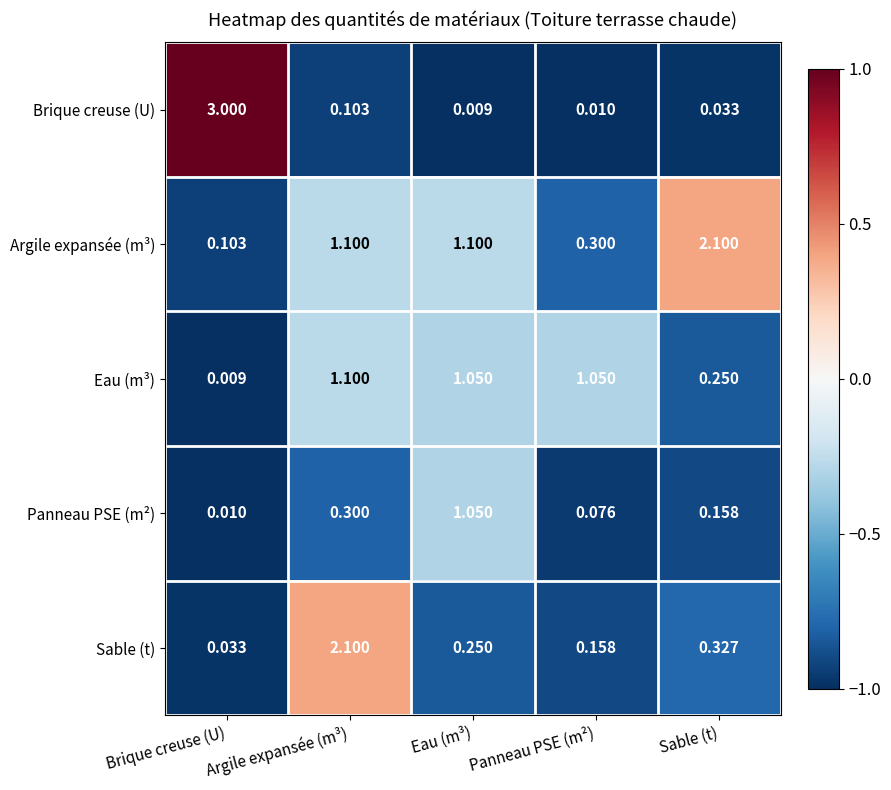

What is the greatest value displayed?

3.0